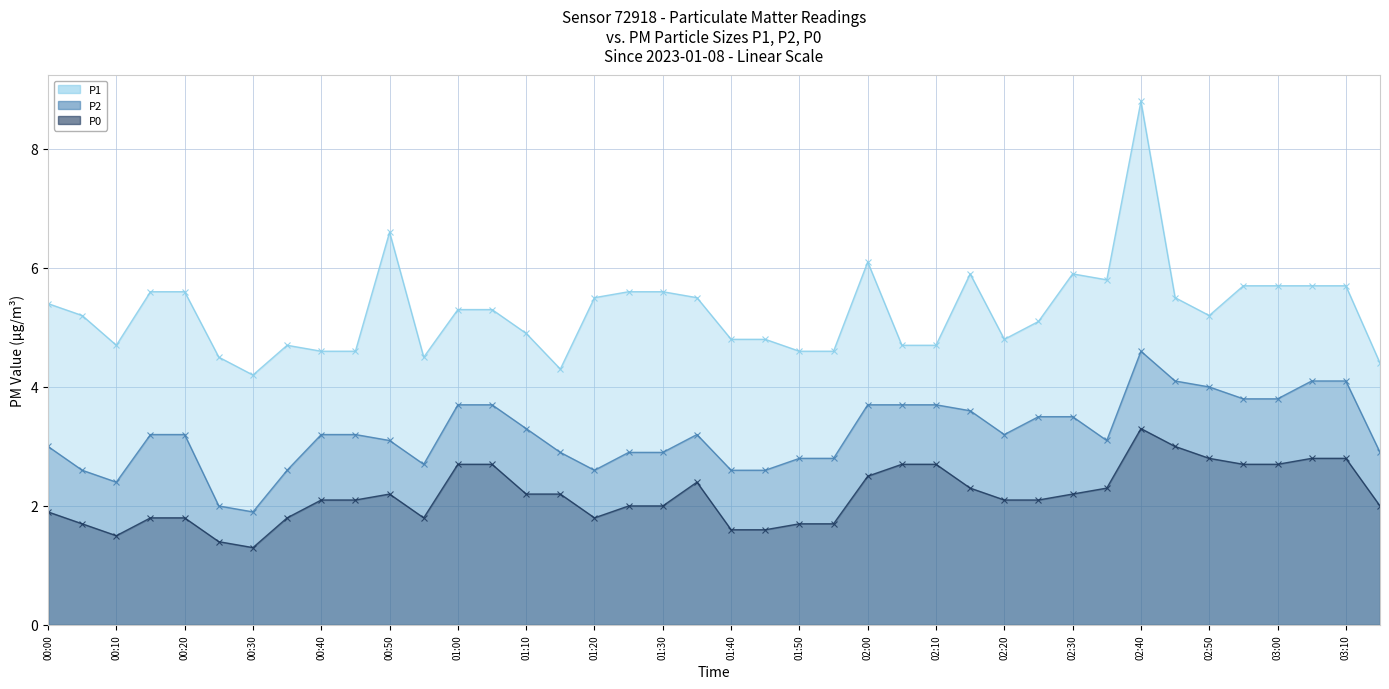

List the series in order of their overall mean, lowest first.

P0, P2, P1